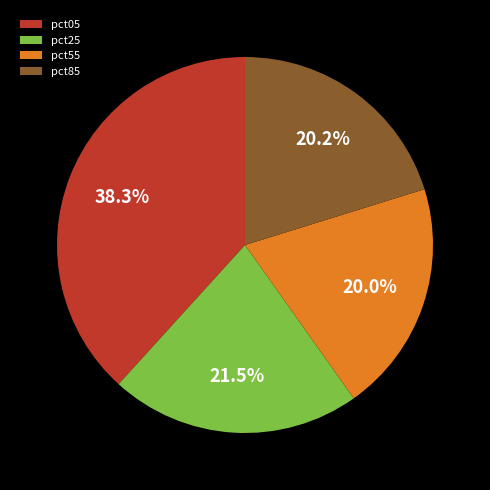

Does pct25 account for over 50% of the chart?

No